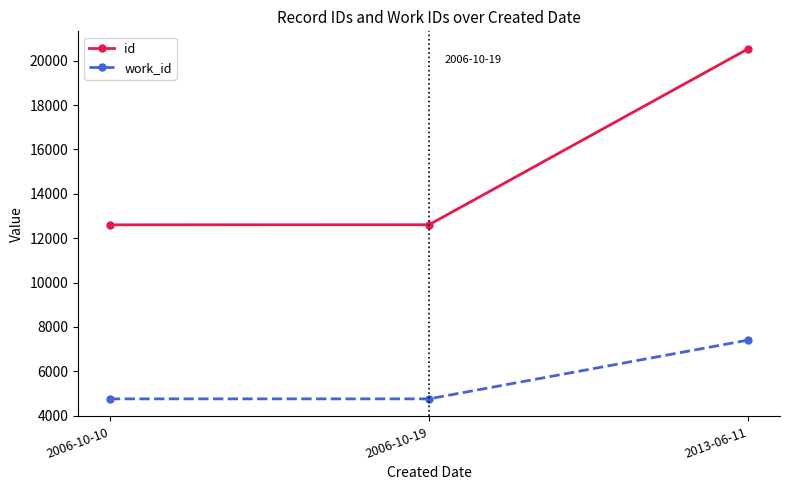

How many data points does each series have?

3